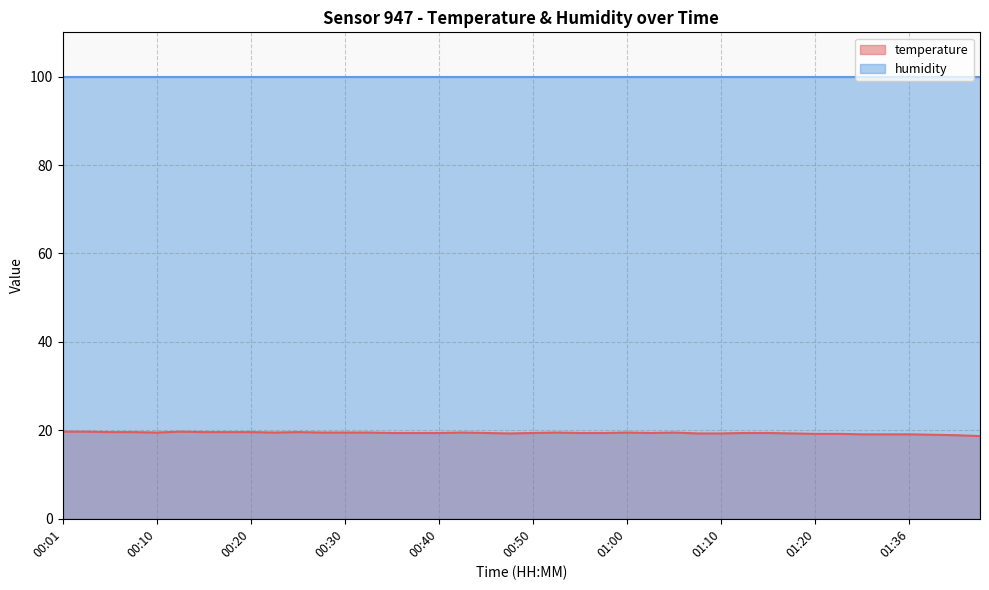

Approximately how many times larger is the value at 01:10 compared to 00:42?

1.0